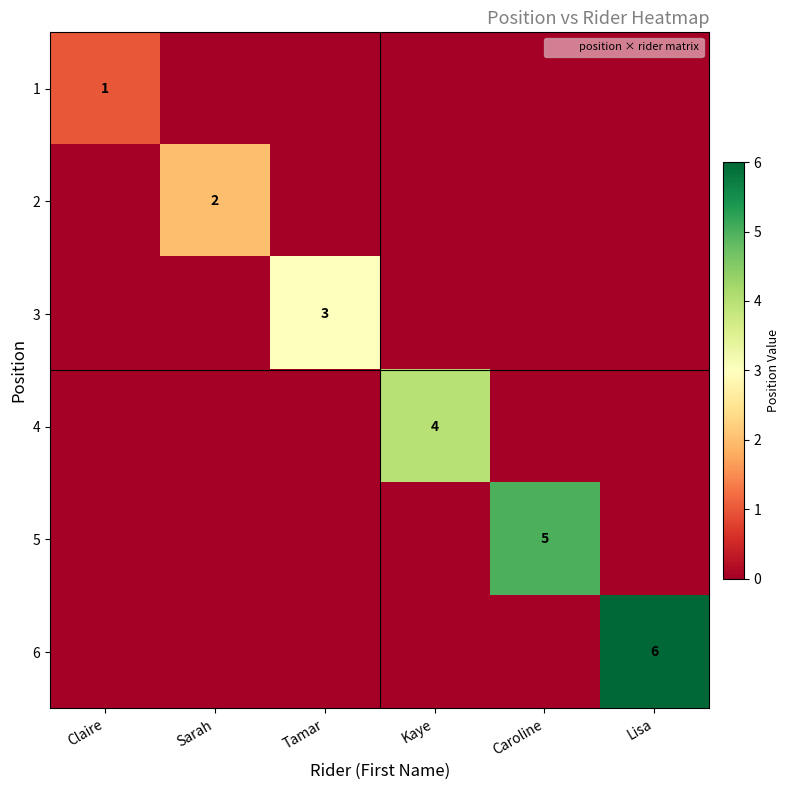

List the series in order of their overall mean, highest first.

6, 5, 4, 3, 2, 1